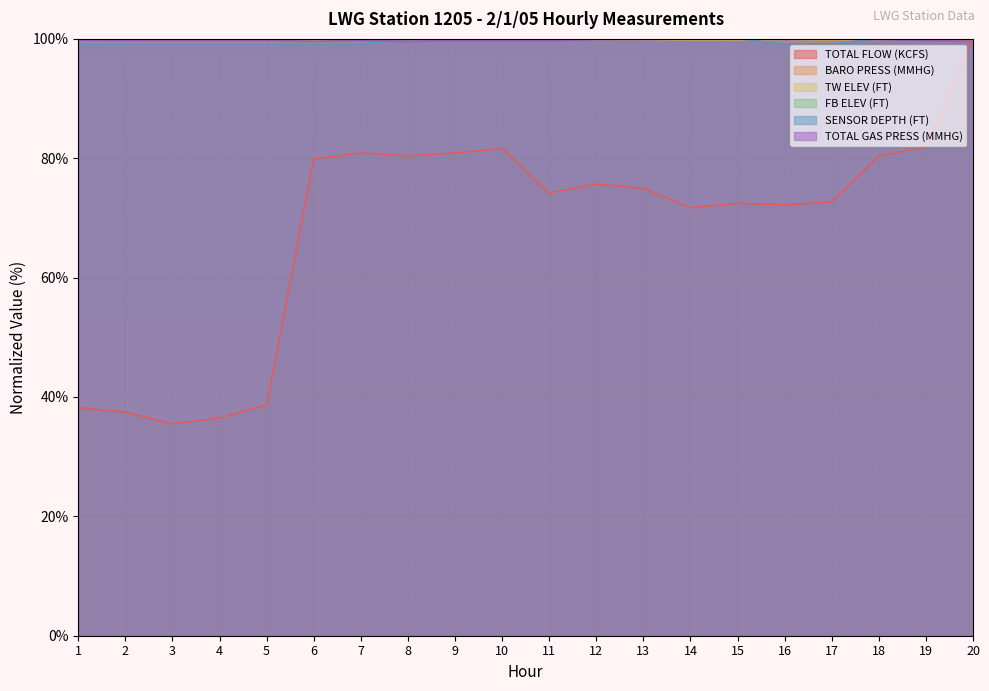

What is the highest value of the TOTAL GAS PRESS (MMHG) series?

100.0